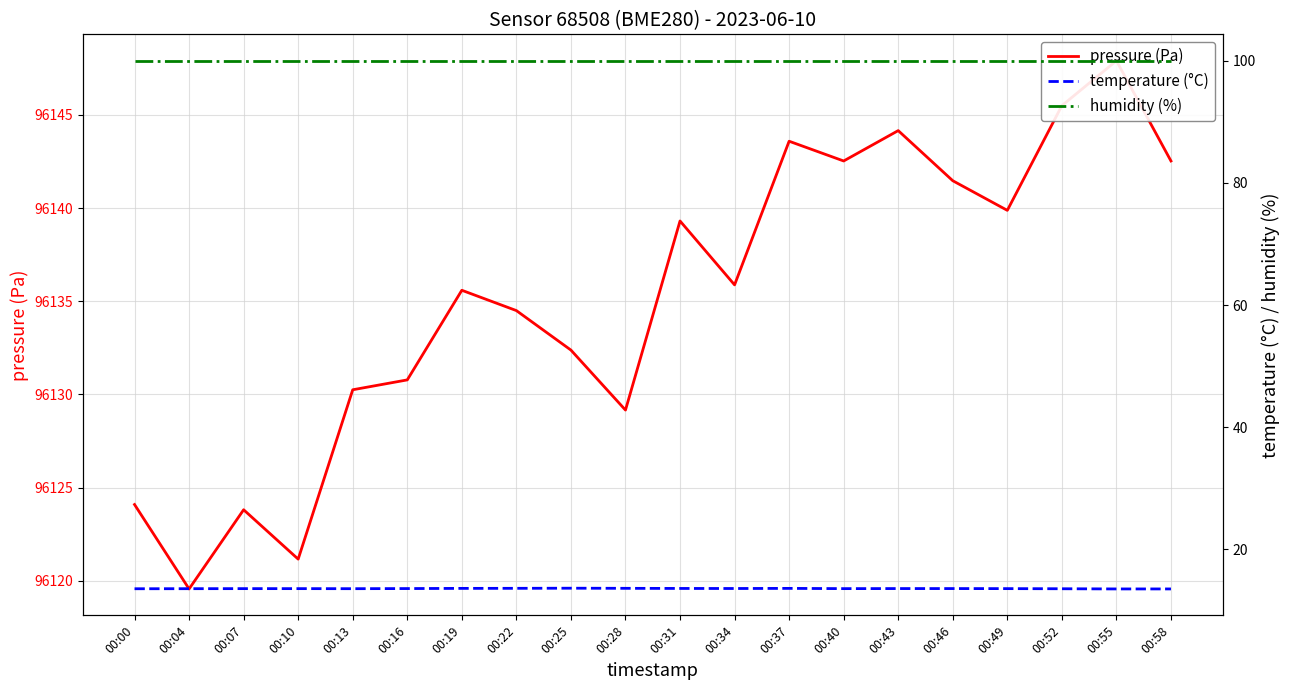

Which category has the lowest value in the pressure (Pa) series?

00:04